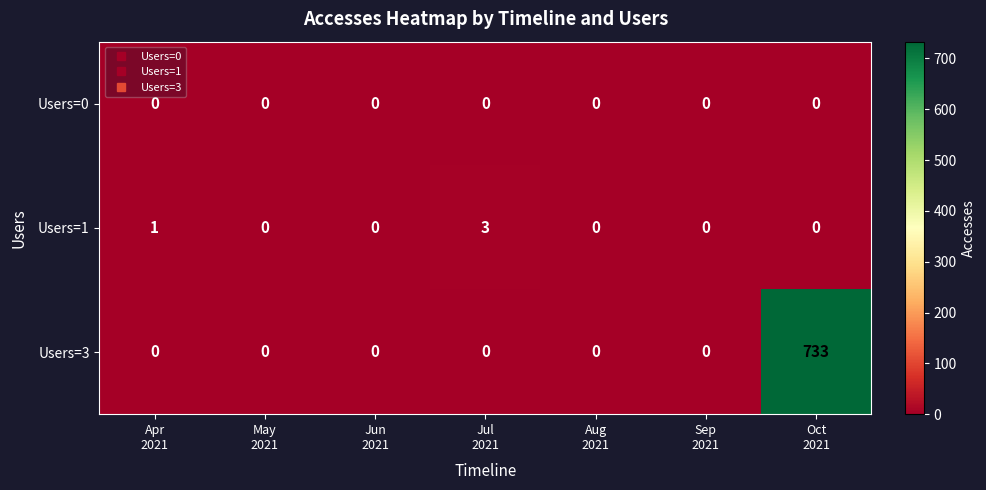

At how many categories does at least one series exceed 664?

1